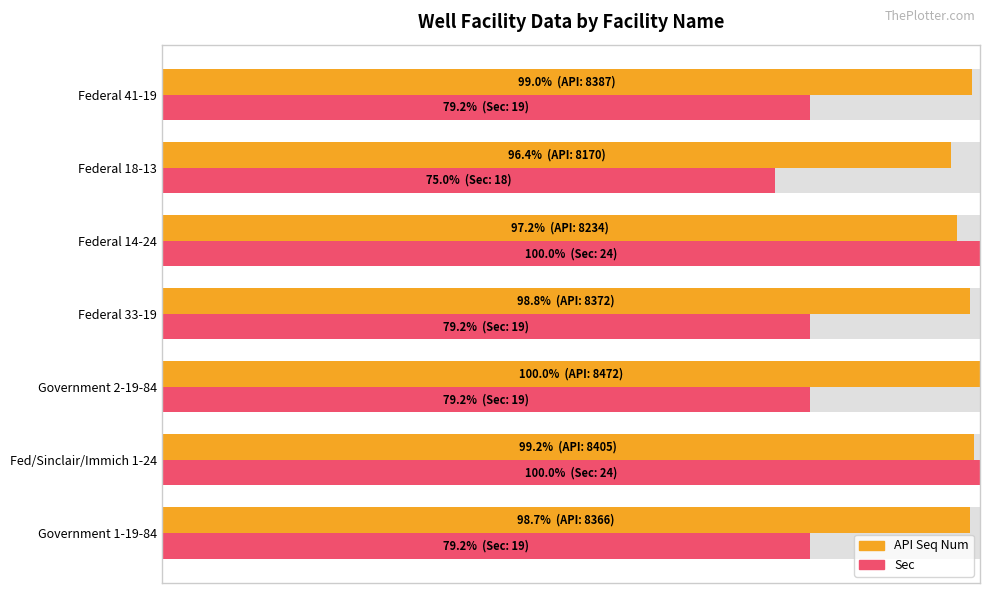

What is the difference between the maximum and minimum values in the Sec series?

25.0